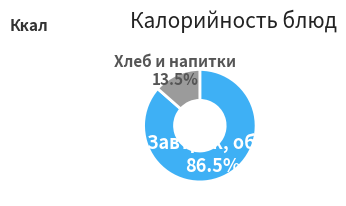

Does any single category account for the majority?

Yes